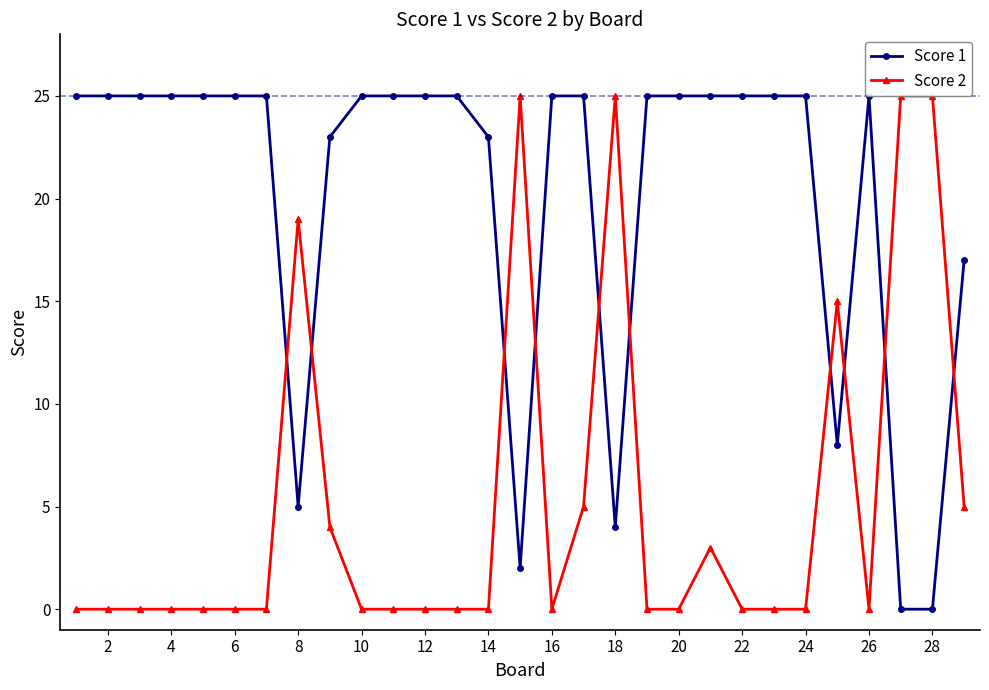

Which series has the largest total across all categories?

Score 1